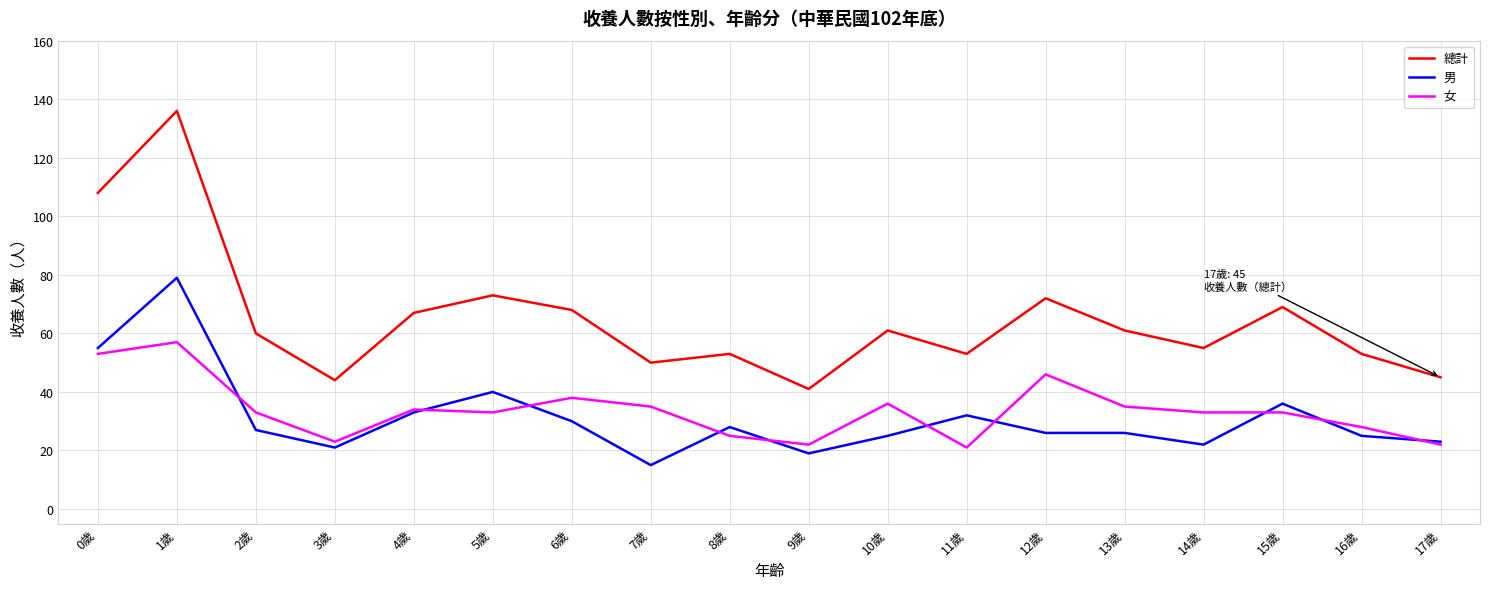

What is the lowest value of the 總計 series?

41